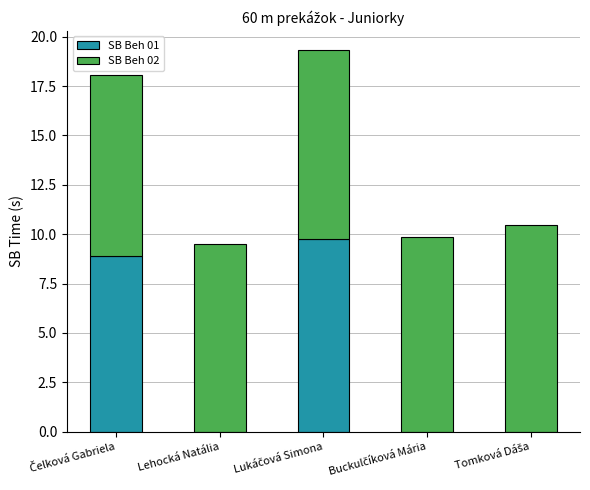

What is the highest value of the SB Beh 01 series?

9.8